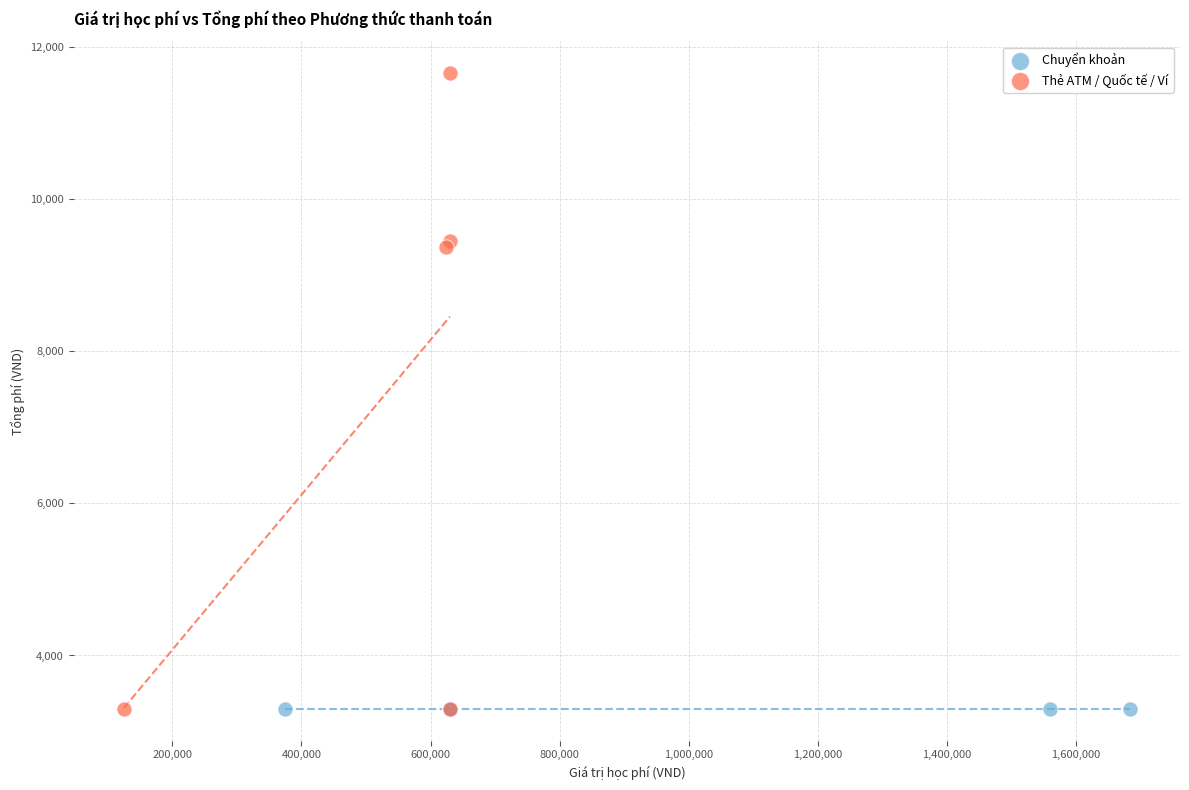

Which series reaches the maximum Y coordinate?

Thẻ ATM / Quốc tế / Ví